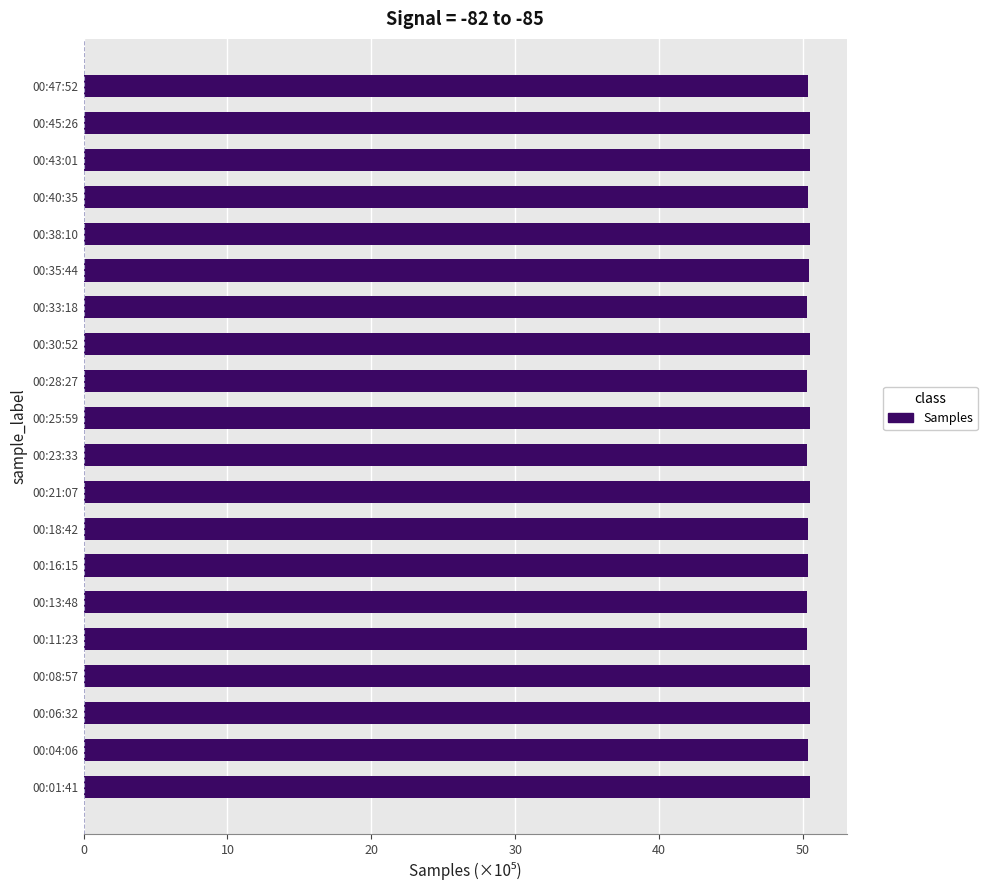

Approximately how many times larger is the value at 00:13:48 compared to 00:38:10?

1.0